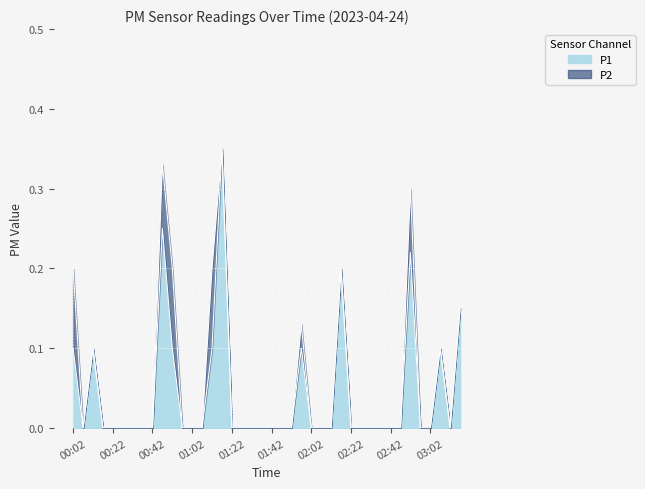

Reading right to left, extract all data points from this chart.

0.1	0.0	0.1	0.0	0.0	0.2	0.0	0.0	0.0	0.0	0.0	0.0	0.2	0.0	0.0	0.0	0.1	0.0	0.0	0.0	0.0	0.0	0.0	0.0	0.3	0.1	0.0	0.0	0.0	0.1	0.2	0.0	0.0	0.0	0.0	0.0	0.0	0.1	0.0	0.1